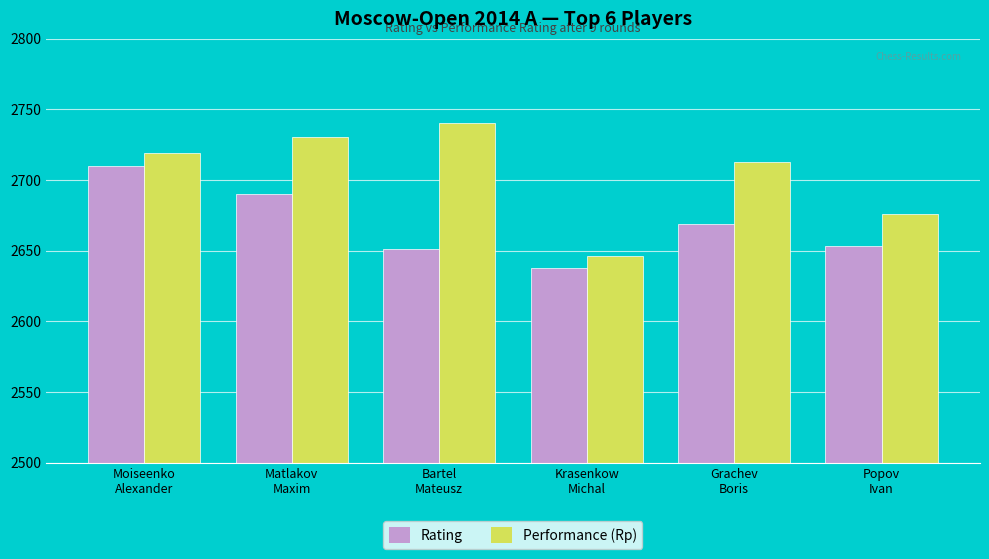

Is the value of Rating at Popov
Ivan greater than the value of Performance (Rp) at Moiseenko
Alexander?

No